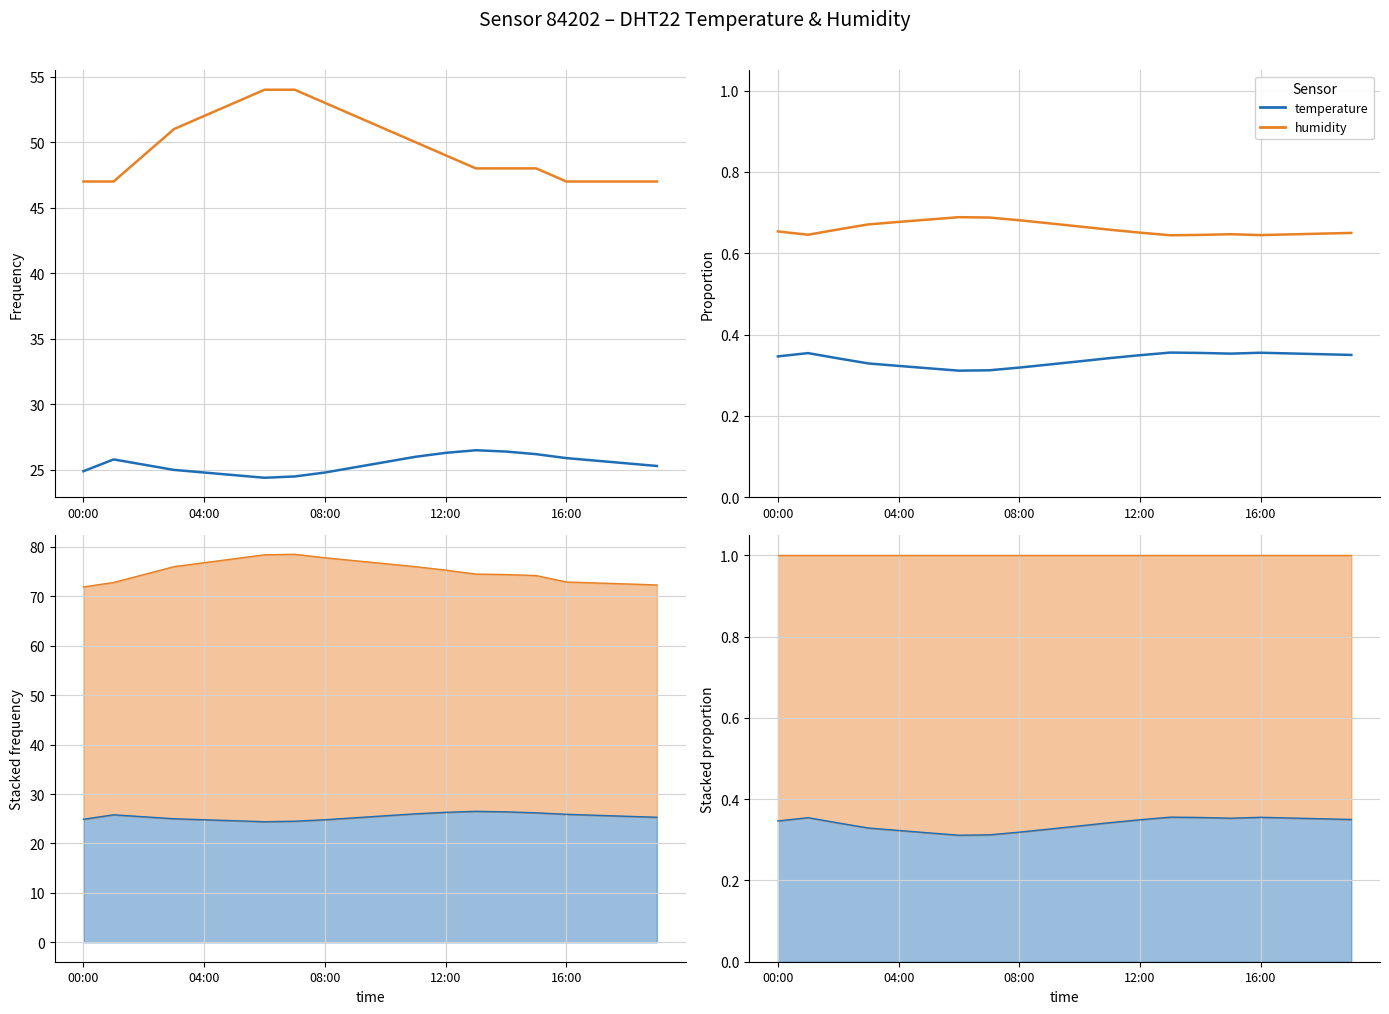

Which category has the lowest value across all series?

6